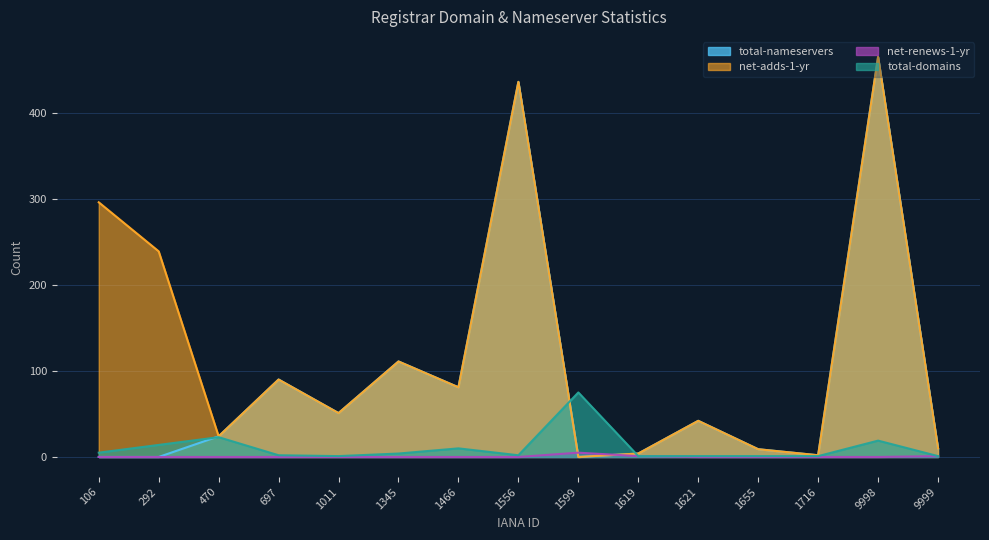

True or false: total-nameservers and total-domains intersect in this chart.

True